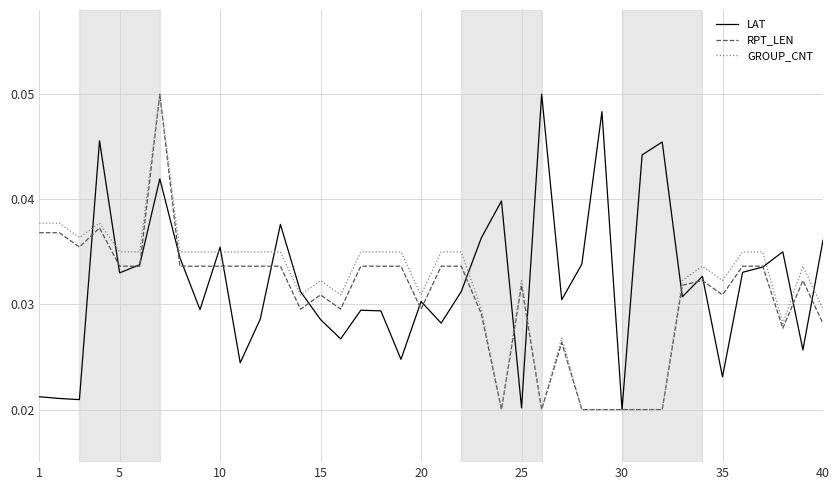

At how many categories does at least one series exceed 0?

40